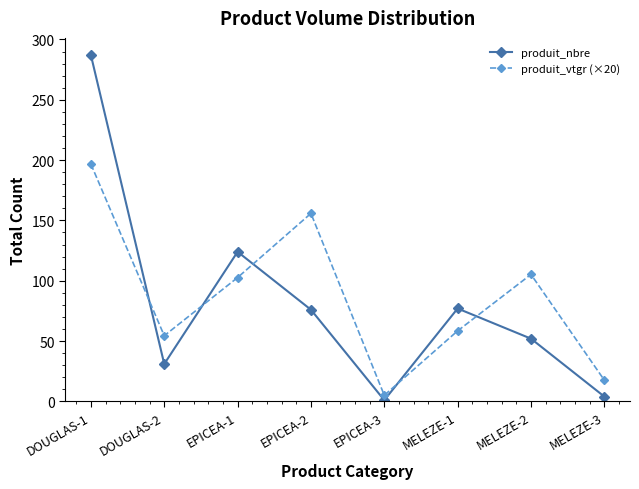

At which label is produit_nbre closest to 144?

EPICEA-1